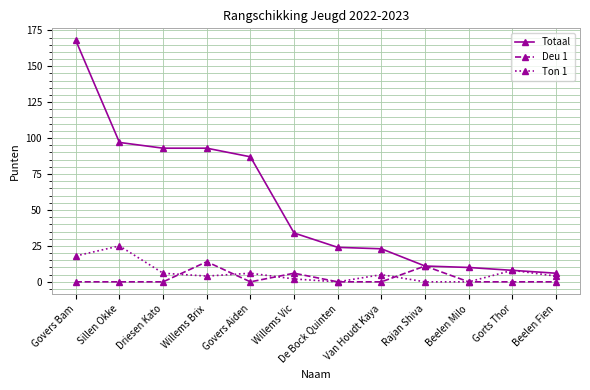

Does the chart display data point markers on the line(s)?

Yes